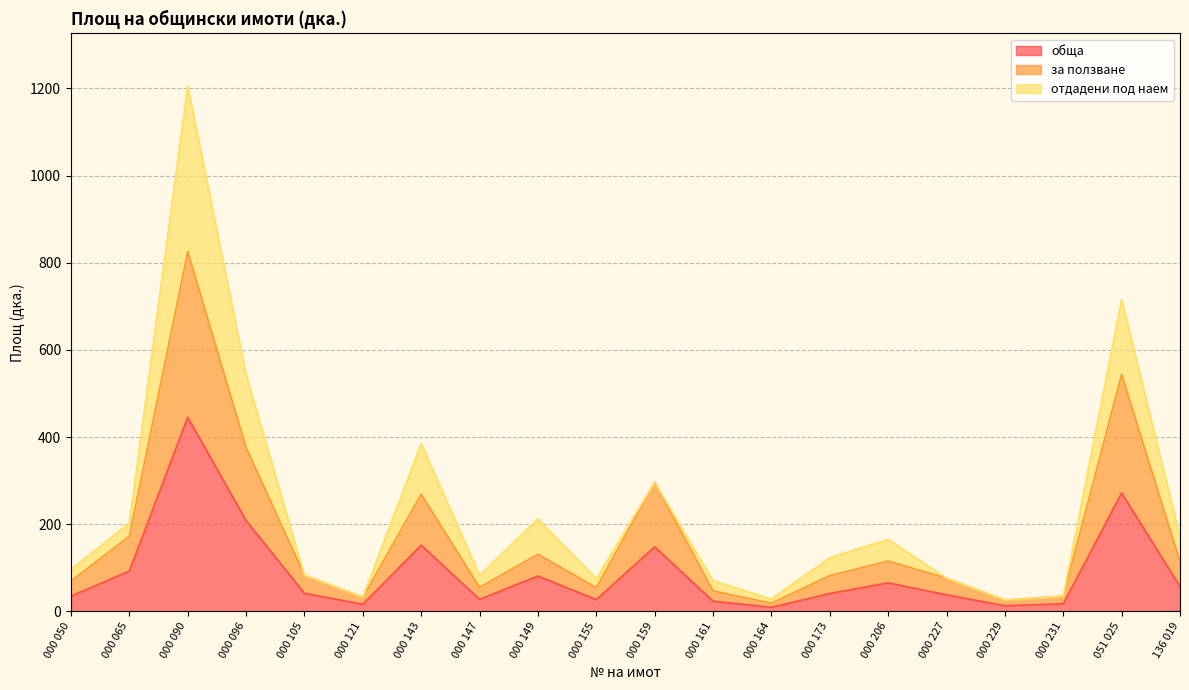

Does the chart have visible grid lines?

Yes